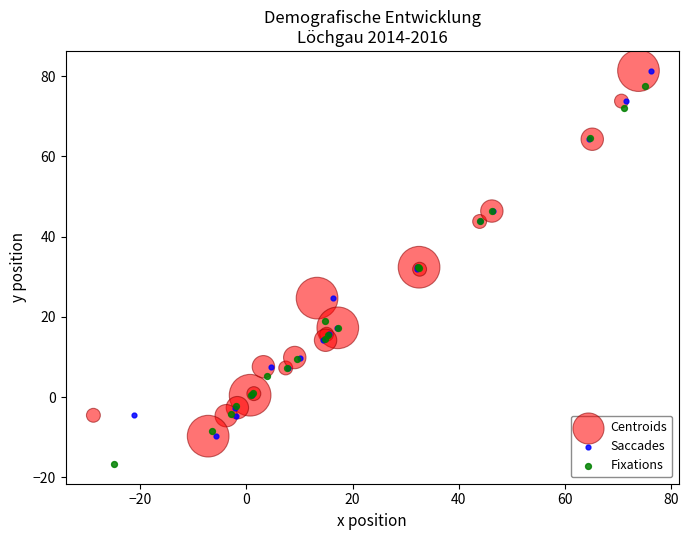

Which series contains the lowest Y value?

Fixations